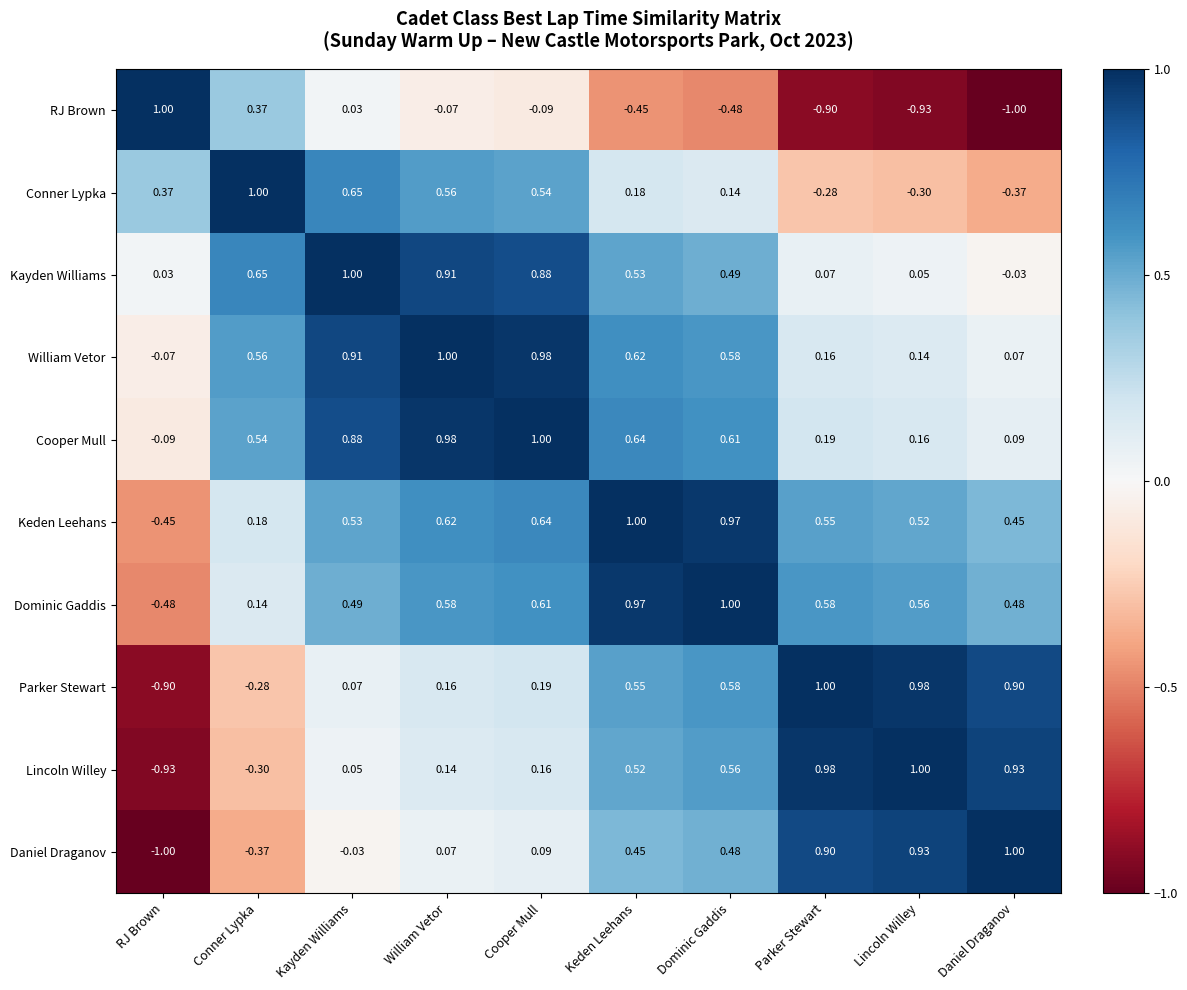

Rank the series at Cooper Mull from lowest to highest value.

RJ Brown, Daniel Draganov, Lincoln Willey, Parker Stewart, Conner Lypka, Dominic Gaddis, Keden Leehans, Kayden Williams, William Vetor, Cooper Mull